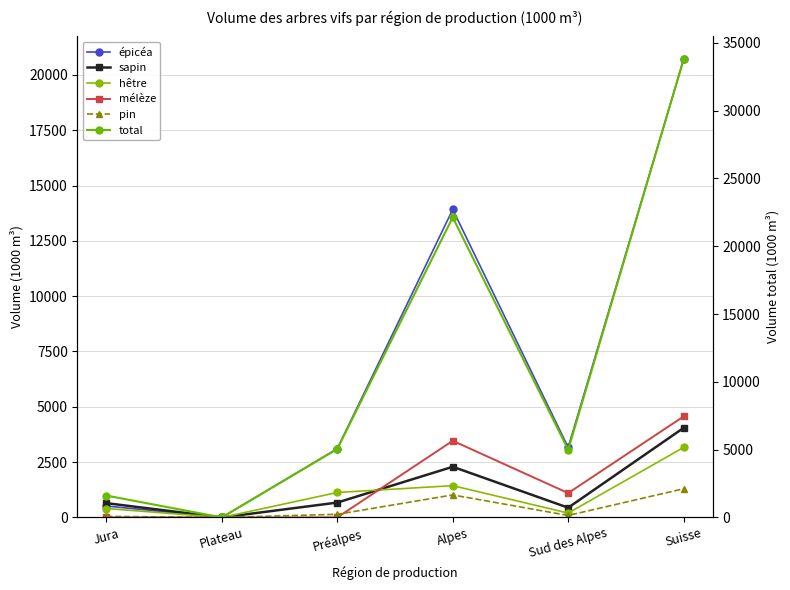

In hêtre, how many points are higher than both neighbors (excluding endpoints)?

1